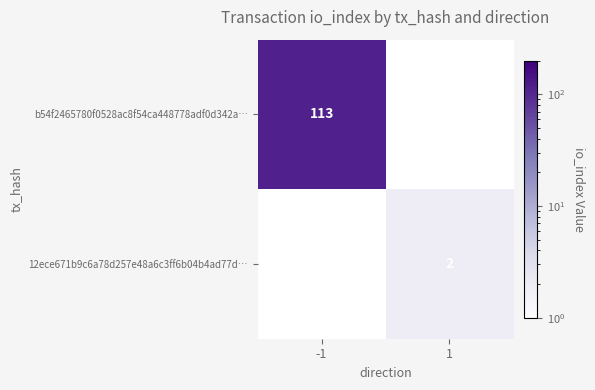

The b54f2465780f0528ac8f54ca448778adf0d342a… series shows 113 at -1. True or false?

True